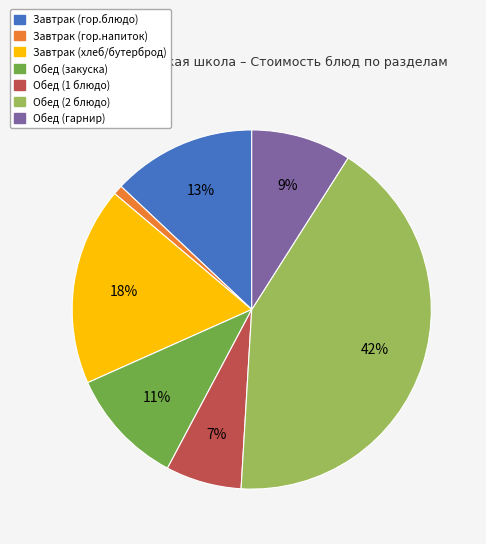

How many segments does this pie chart have?

7